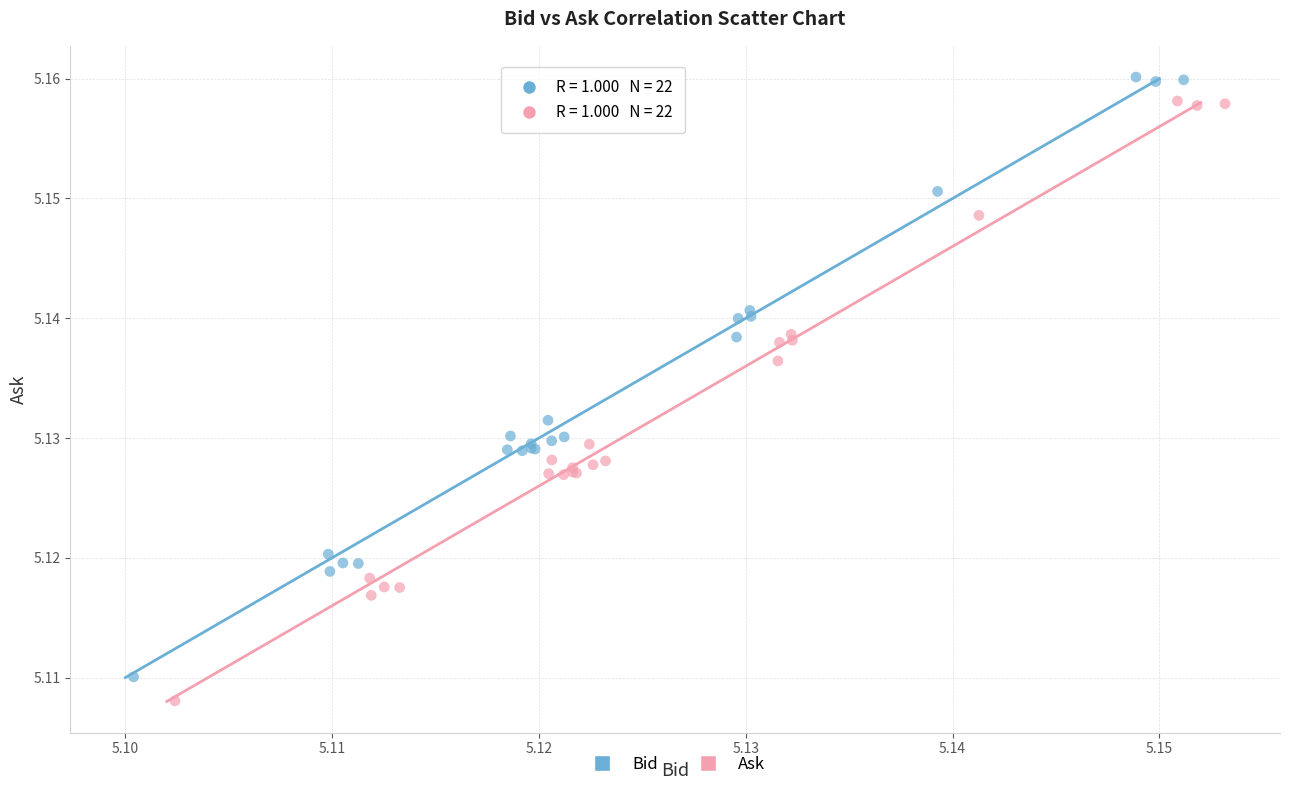

What are all the series names shown in the legend?

Bid, Ask